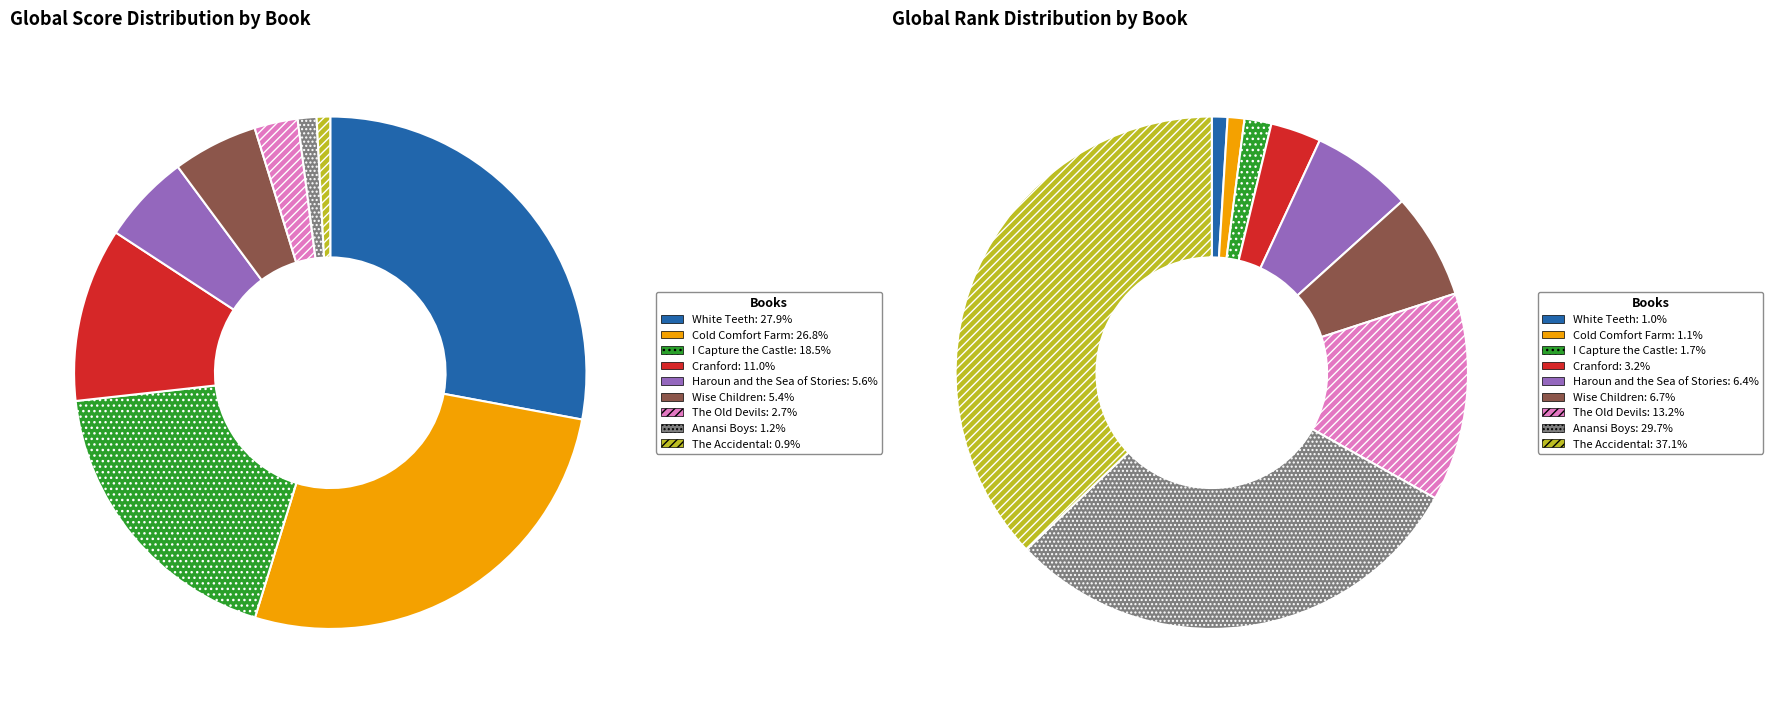

What percentage is the 4 slice, to the nearest percent?

6%